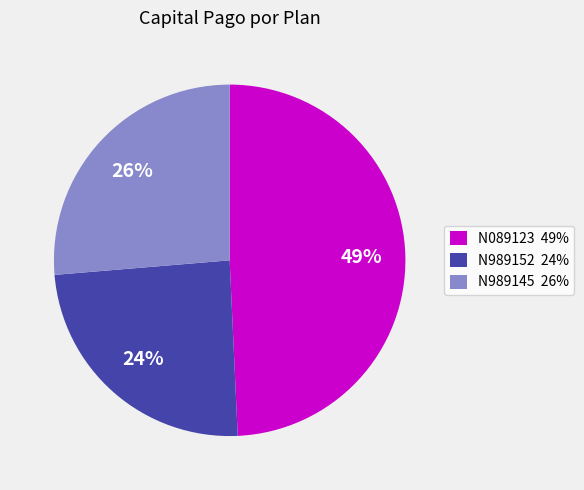

Is it true that N989152 is 16% of the pie?

False